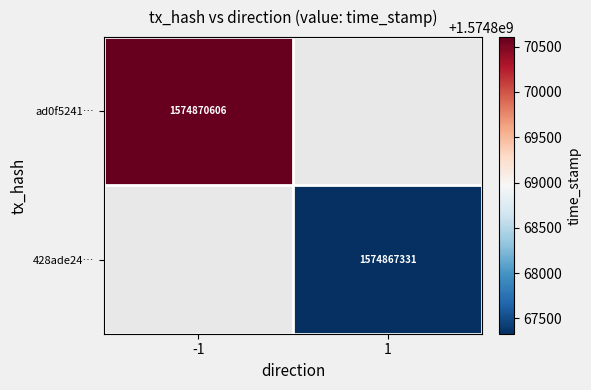

What is the smallest value displayed?

1574867331.0